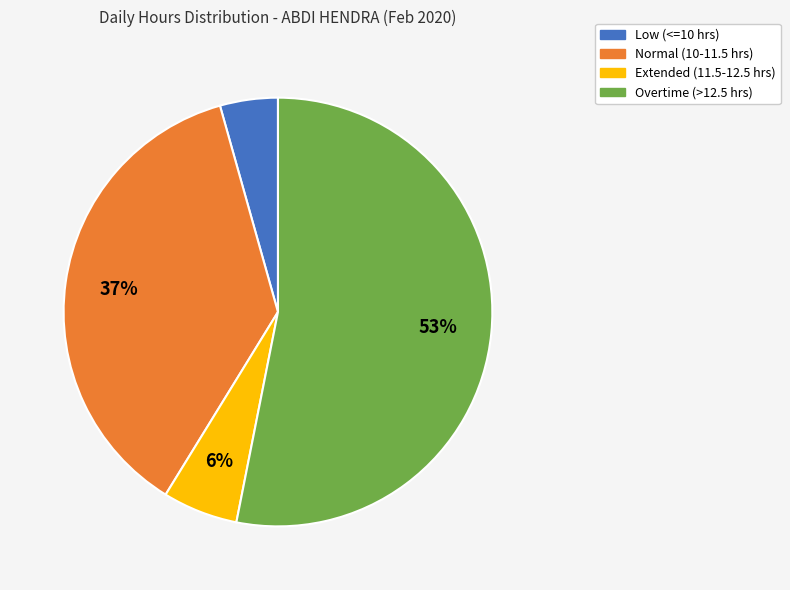

What percentage is the Extended (11.5-12.5 hrs) slice, to the nearest percent?

6%